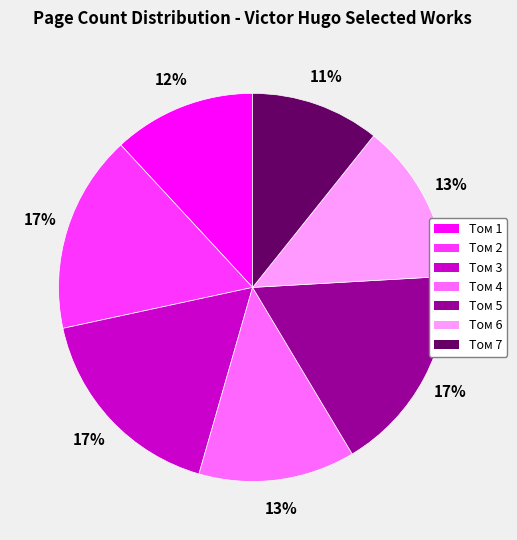

To the nearest percent, what is the average slice percentage?

14%